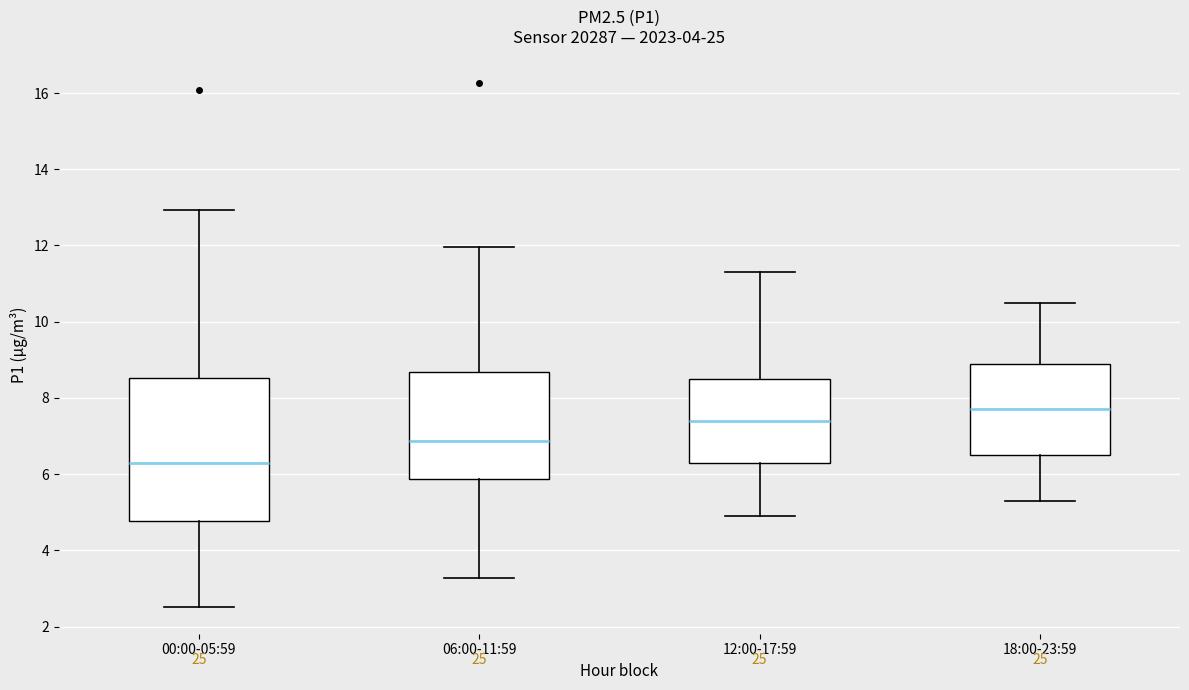

Where is the lower edge of the box for 06:00-11:59 on the y-axis? The values are not printed on the chart, so give them approximately, as read against the axis.

5.8